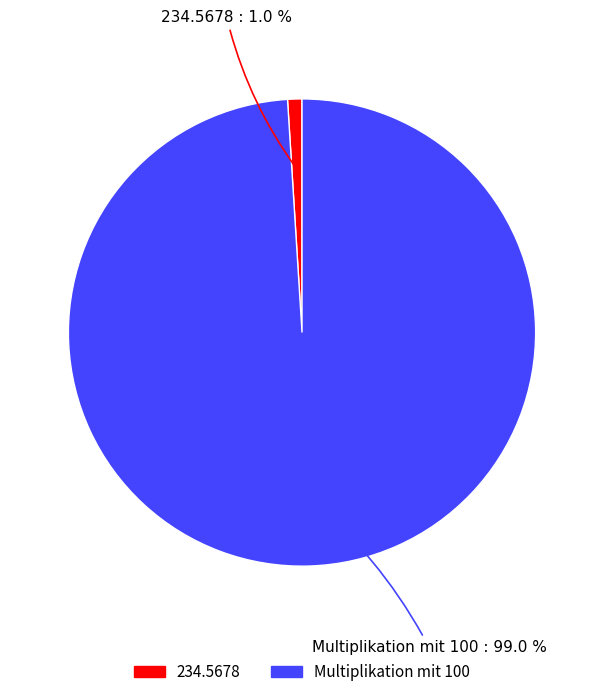

Is it true that 234.5678 is 1% of the pie?

True